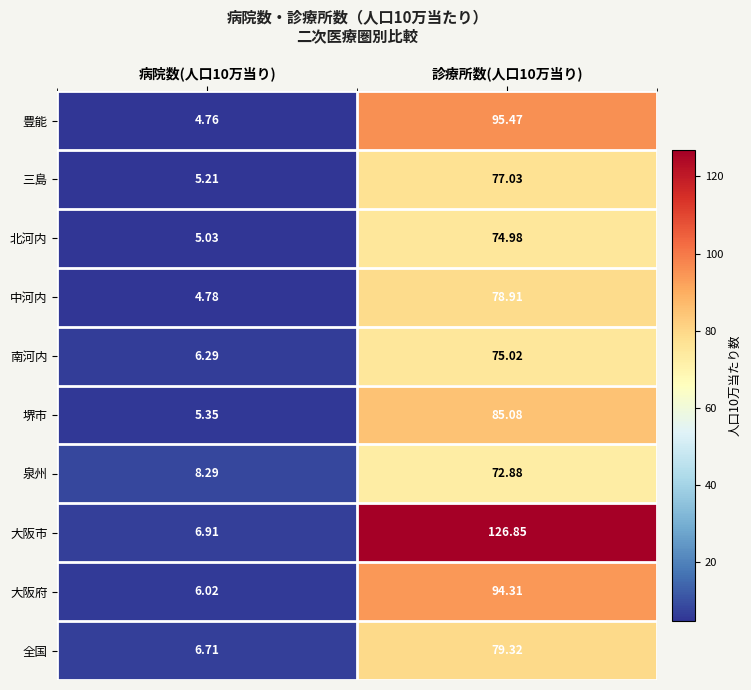

At 病院数(人口10万当り), list the series in order from largest to smallest.

泉州, 大阪市, 全国, 南河内, 大阪府, 堺市, 三島, 北河内, 中河内, 豊能